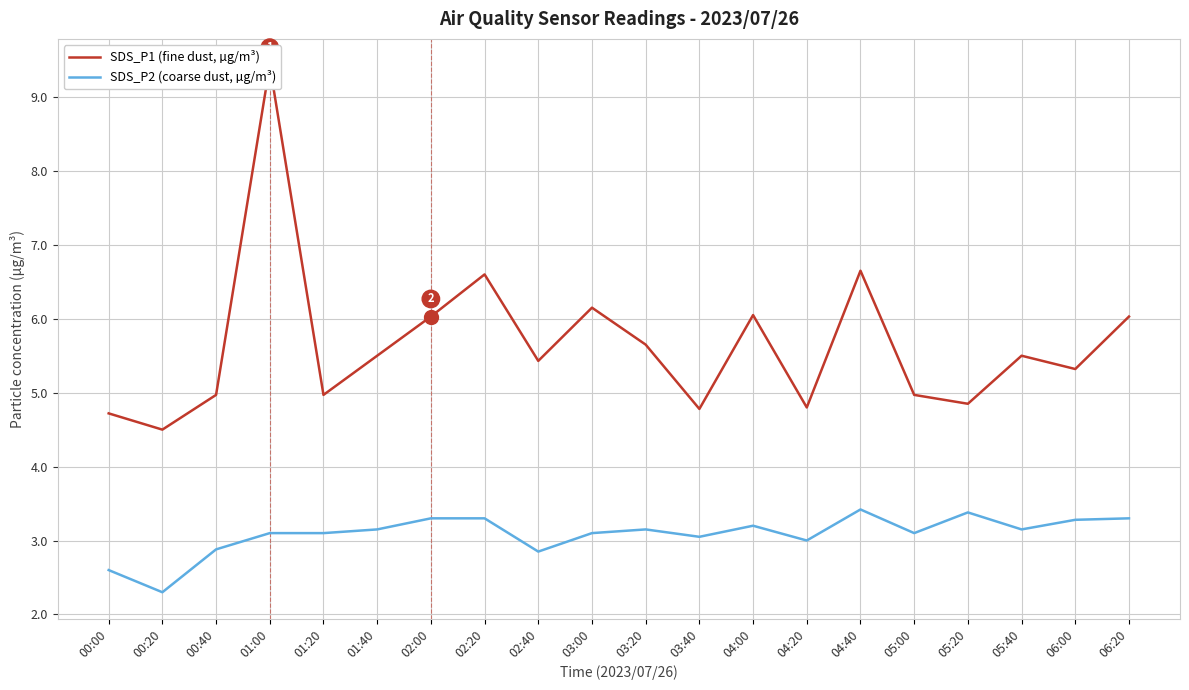

How many lines are shown in the chart?

2